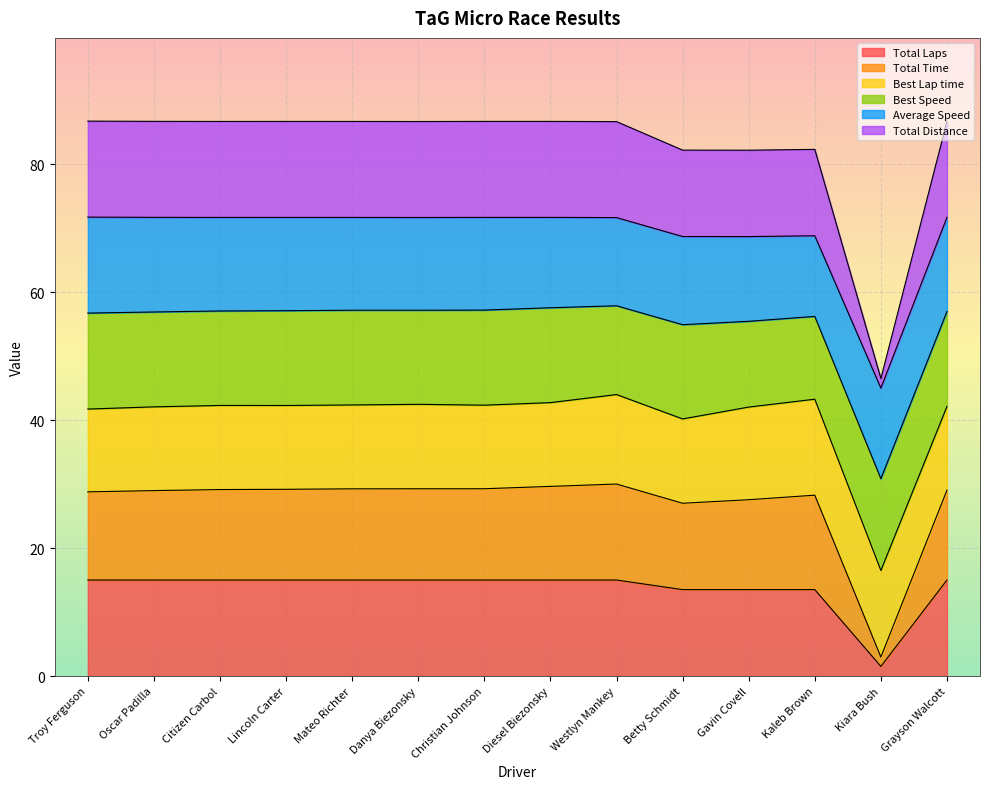

How many lines are shown in the chart?

6